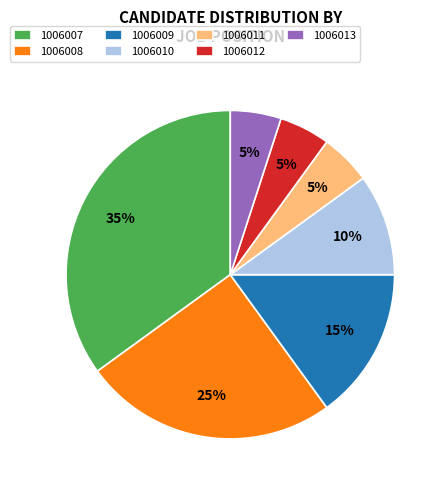

To the nearest percent, what percentage of the pie is 1006013?

5%